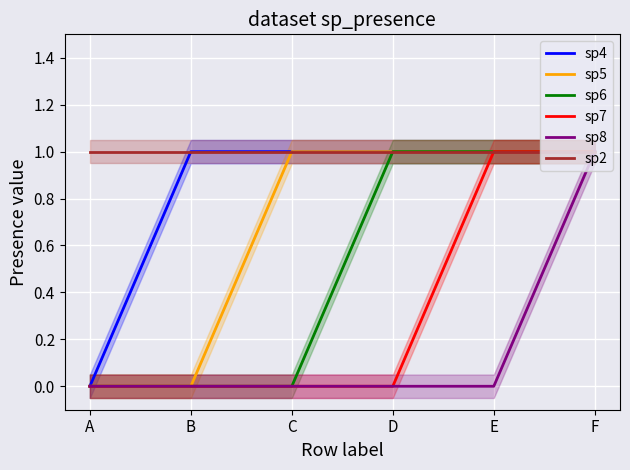

What is the difference between the maximum and minimum values in the sp8 series?

1